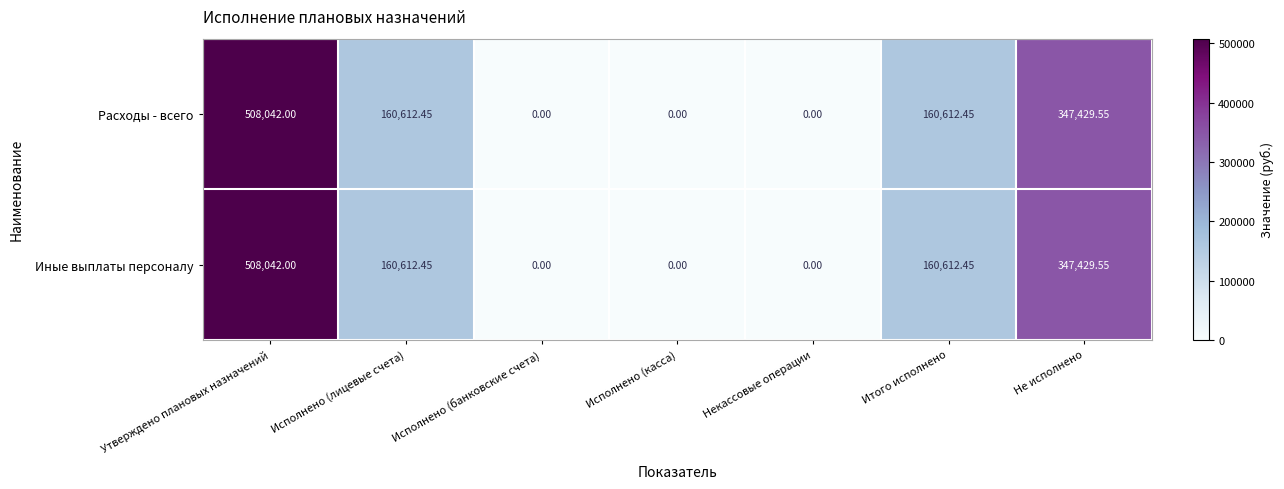

At which category is the sum across all series the highest?

Утверждено плановых назначений